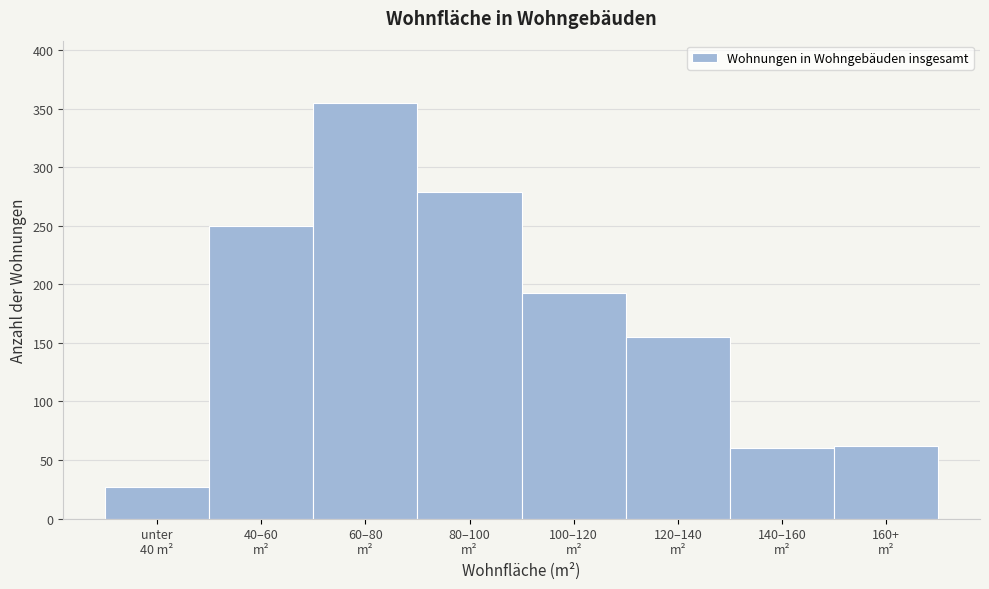

Reading left to right, extract all data points from this chart.

27	250	355	279	193	155	60	62